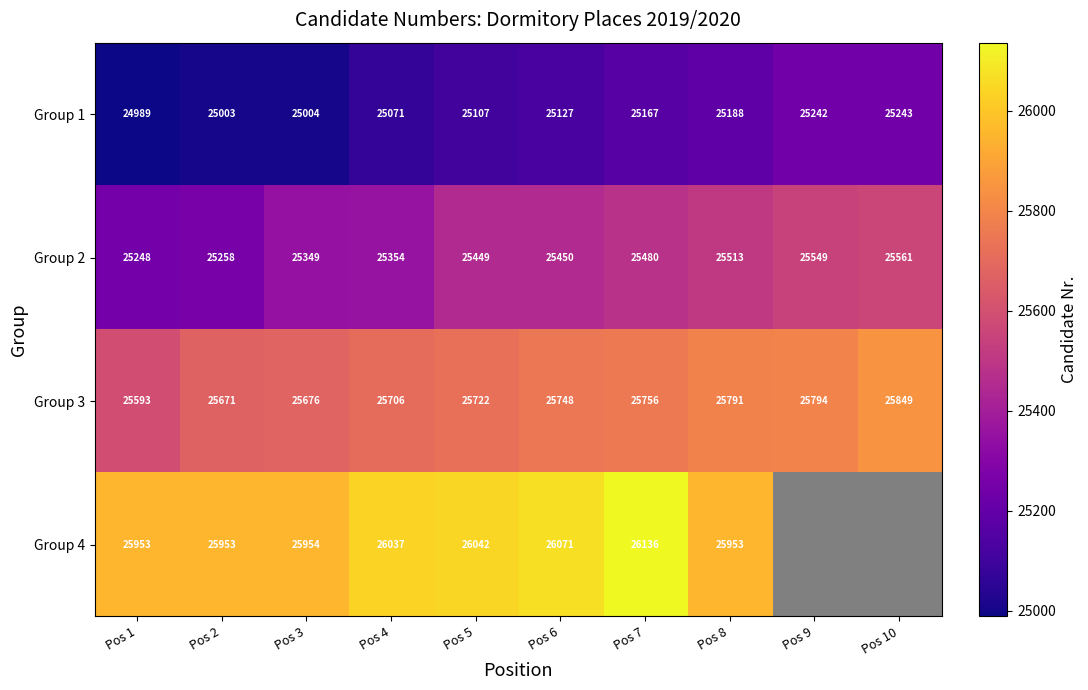

What is the maximum value shown in the chart?

26136.0